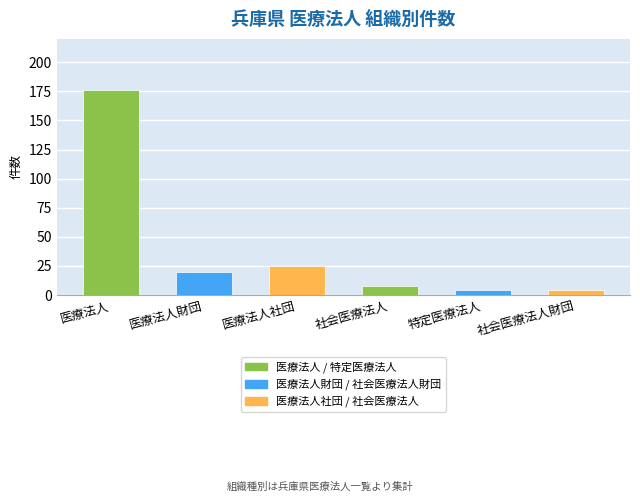

What is the greatest value displayed?

176